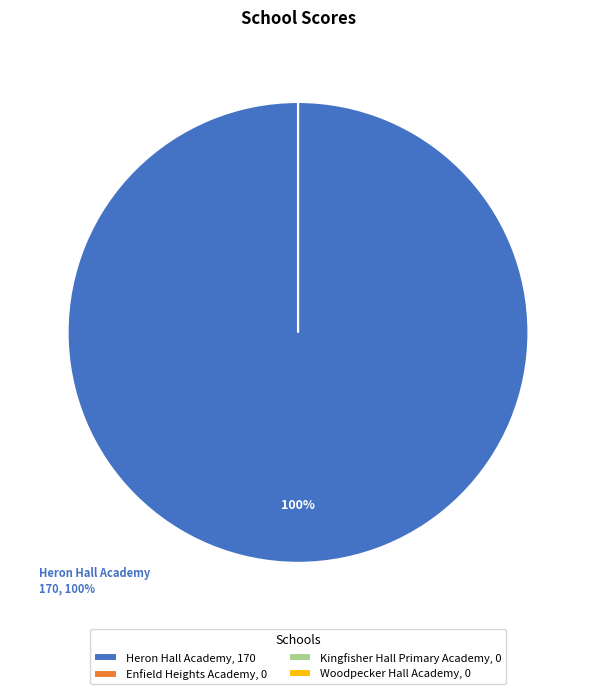

Which slice is the largest?

Heron Hall Academy